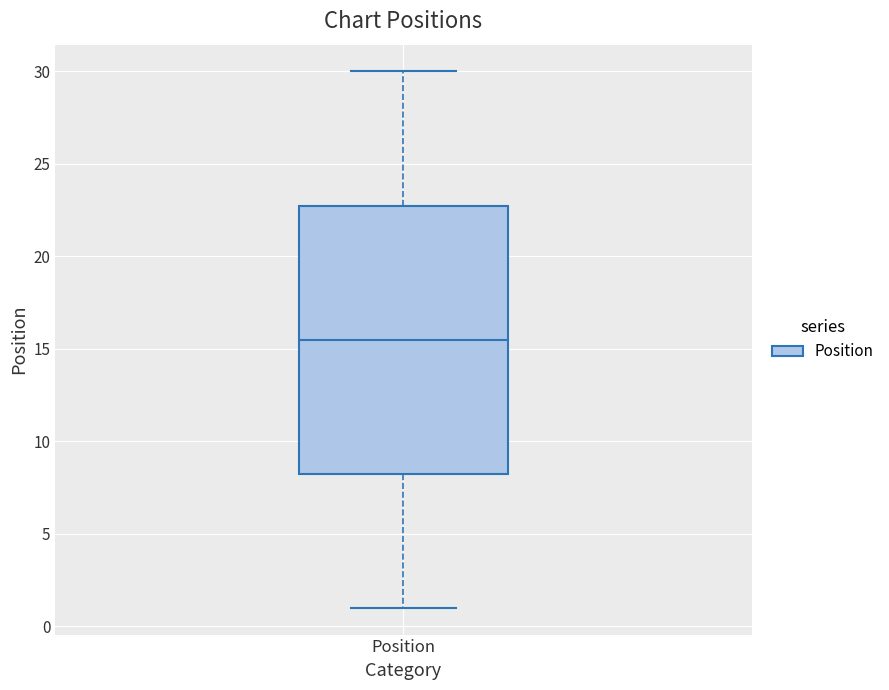

Read this box plot against the y-axis: the position of the median line, the range covered by the box, and the ends of both whiskers. The values are not printed on the chart, so give them approximately, as read against the axis.

median 15.5, box 8.5 to 23.0, whiskers 1.0 to 30.0